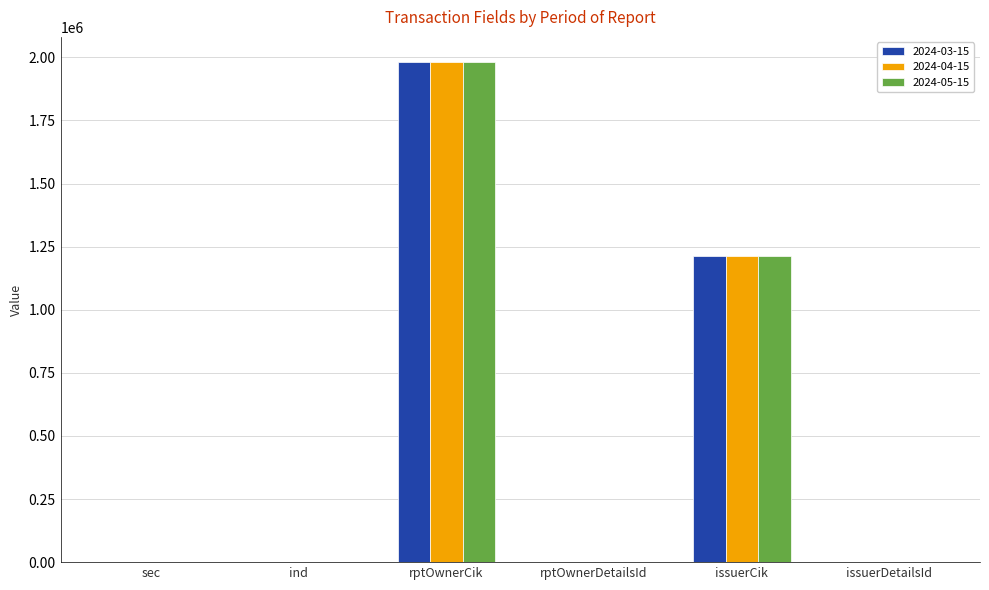

At which category is the sum across all series the highest?

rptOwnerCik